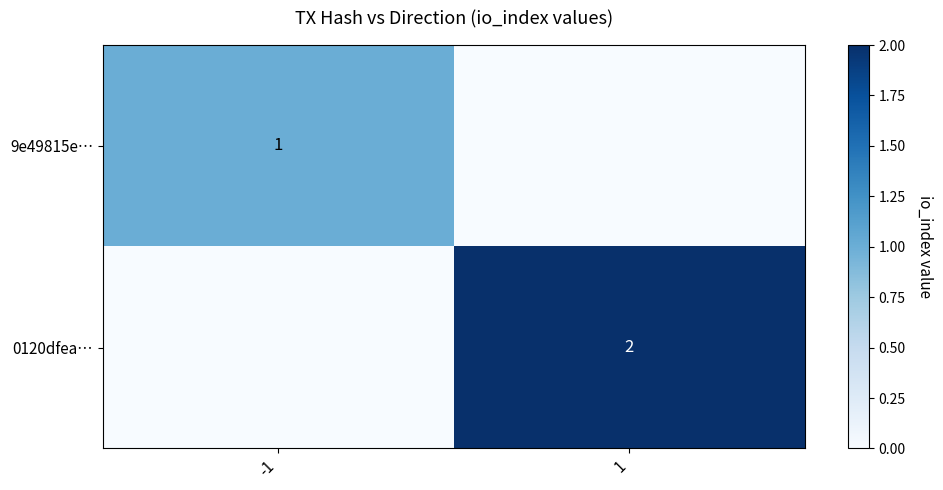

True or false: 9e49815e… has a value of 1 at -1.

True